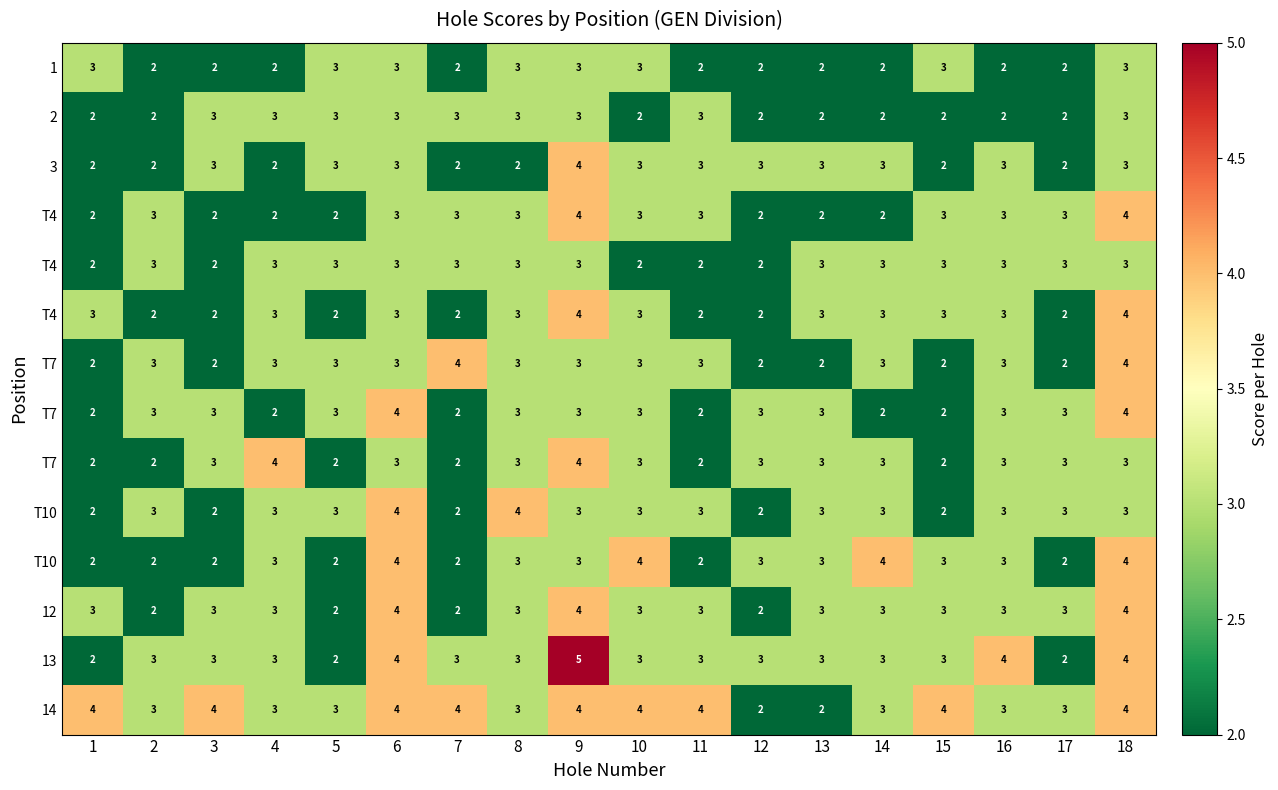

Count the number of data series in this chart.

14